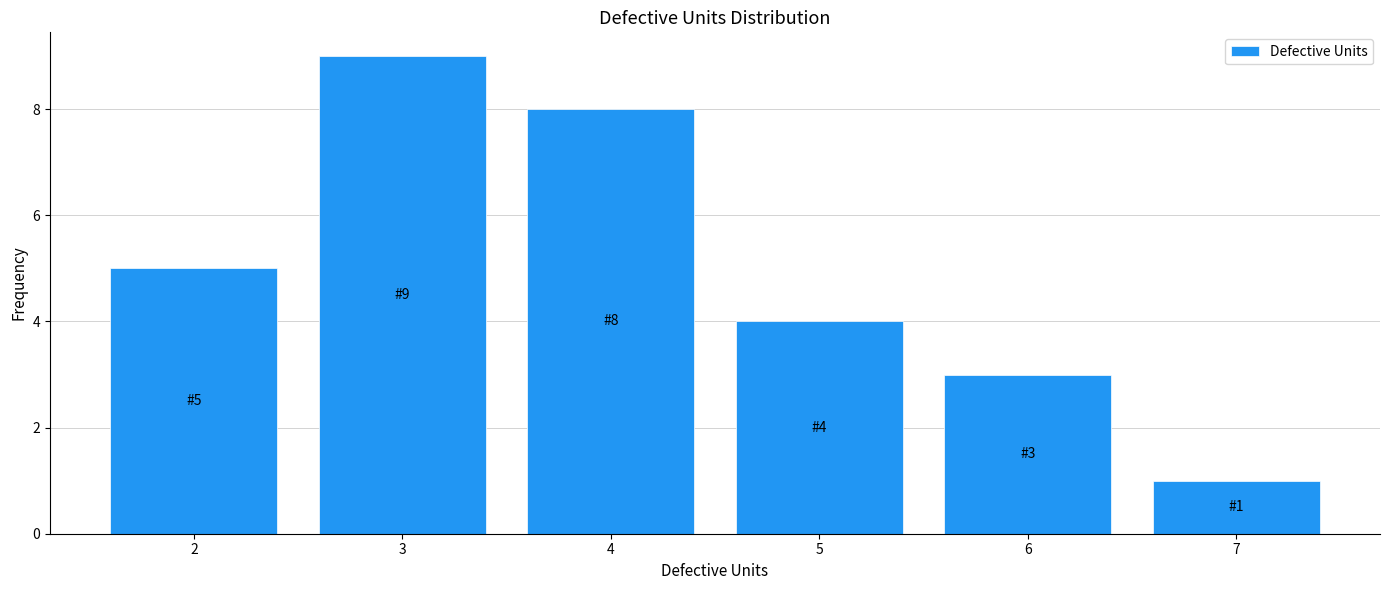

Reading left to right, extract all data points from this chart.

5	9	8	4	3	1